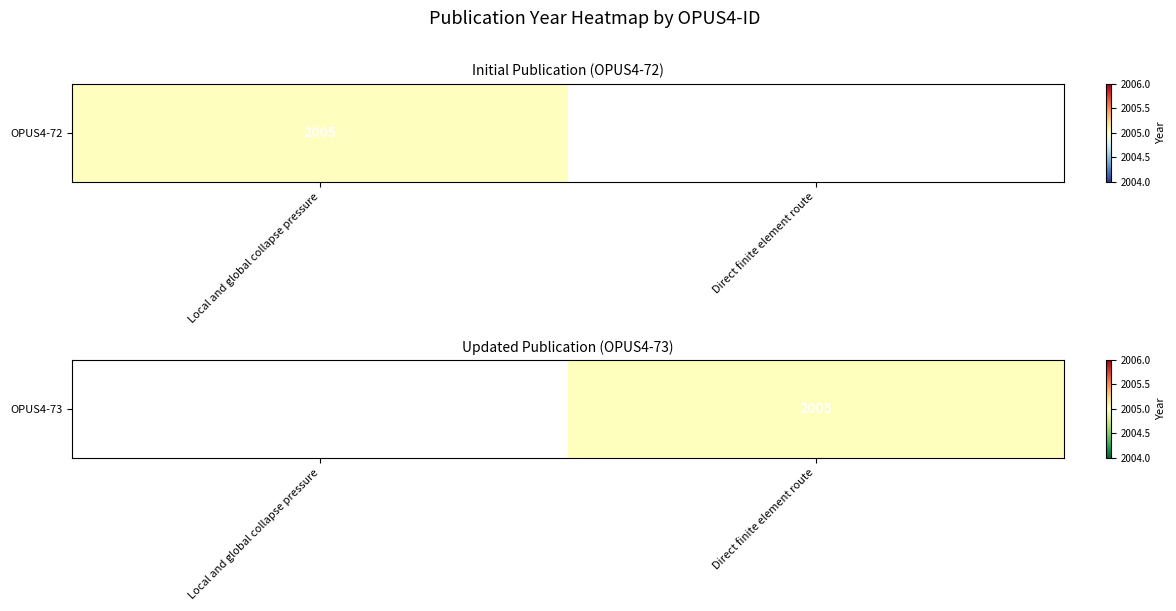

Which has a higher value, Direct finite element route or Local and global collapse pressure?

Local and global collapse pressure